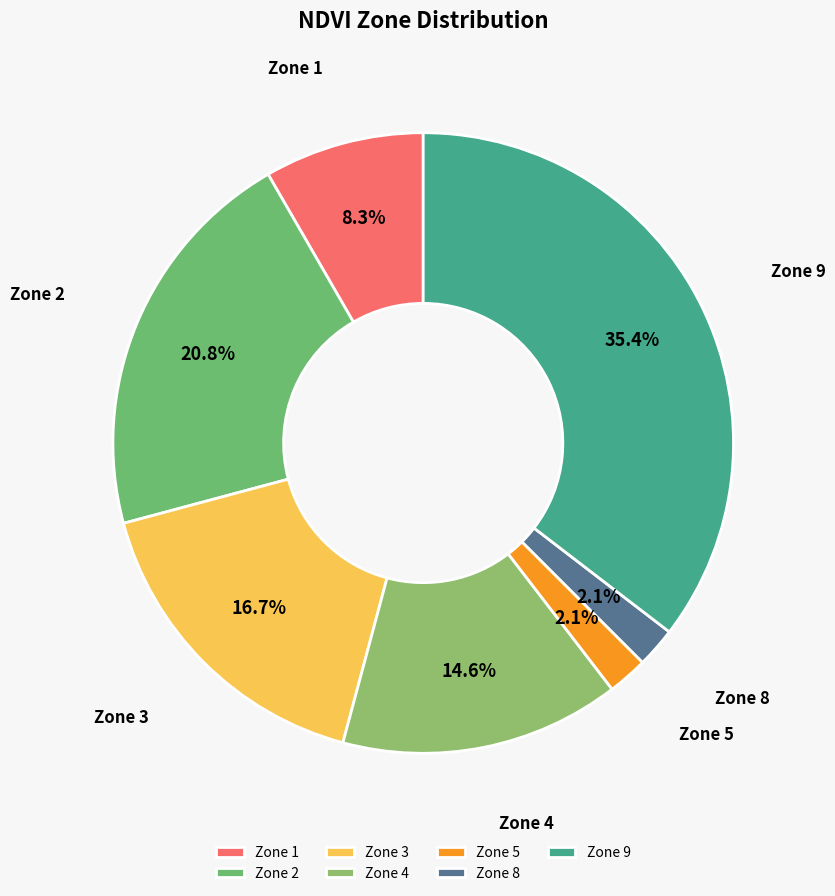

Which has a higher value, Zone 4 or Zone 5?

Zone 4